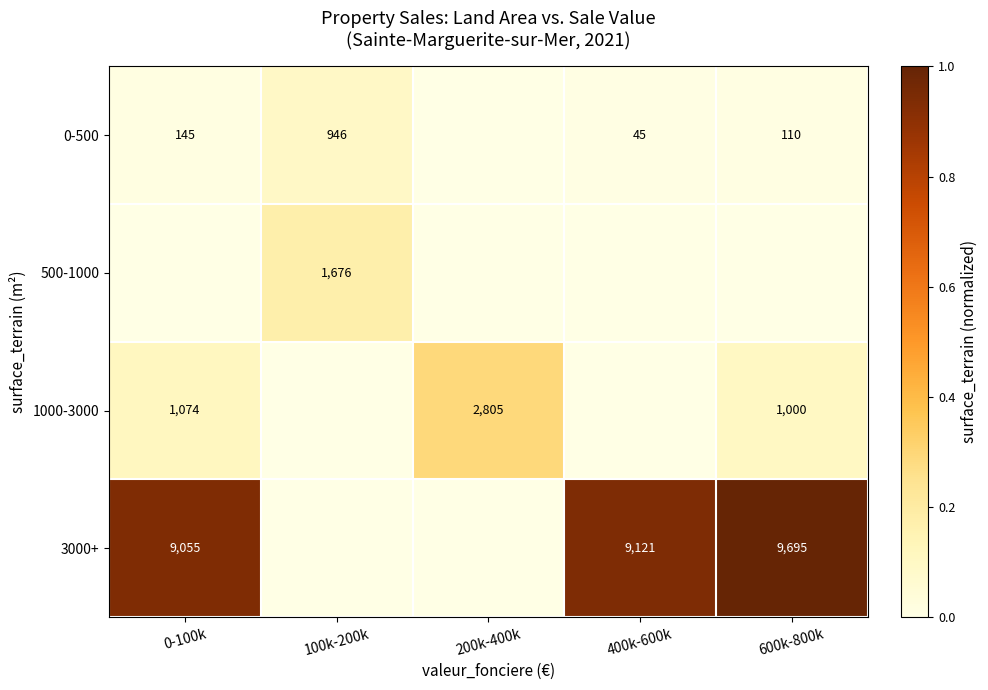

The 3000+ series shows 16858 at 600k-800k. True or false?

False